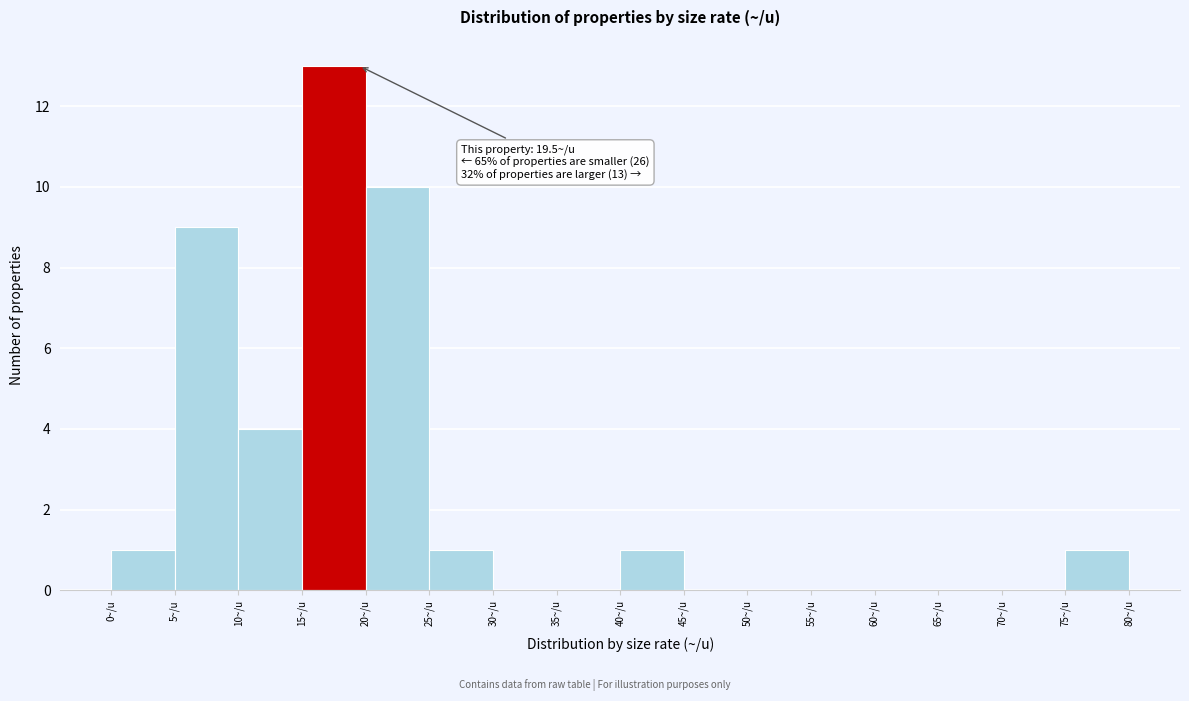

Which range on the x-axis has the tallest bar?

15 to 20